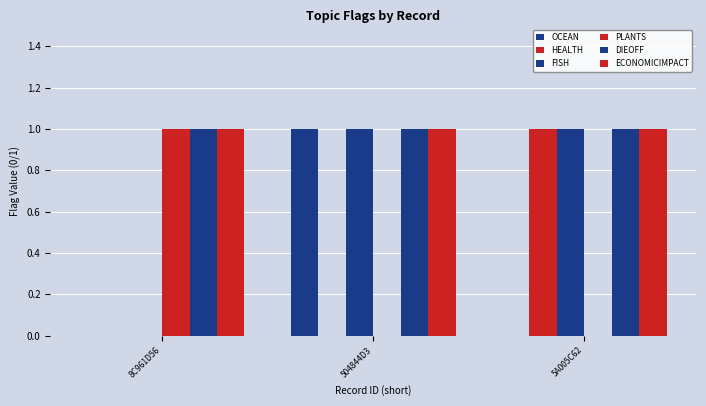

What is the sum of all FISH values?

2